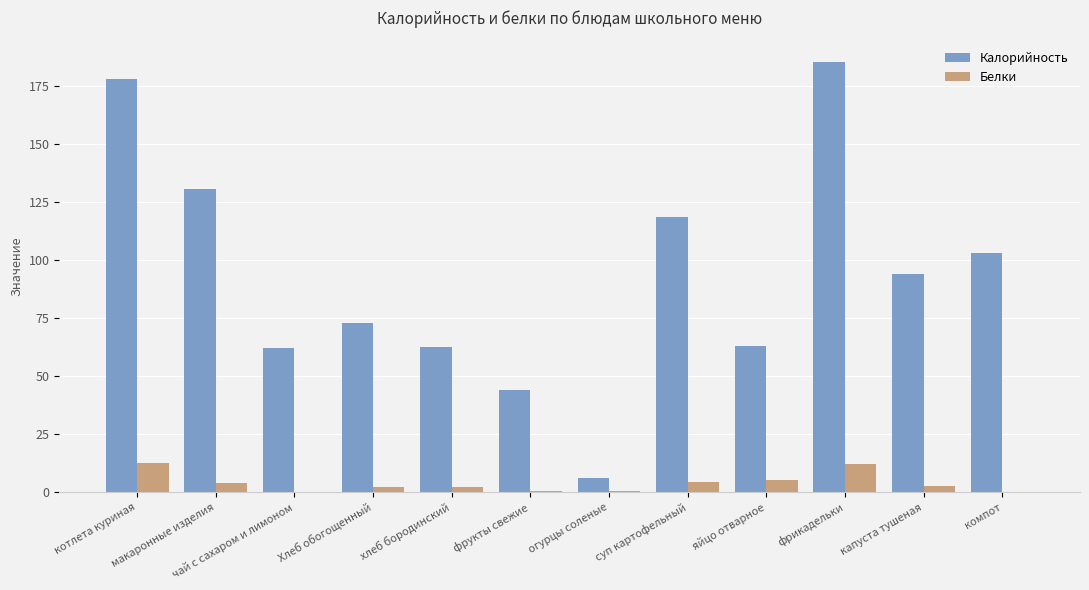

The Белки series shows 12.3 at фрикадельки. True or false?

True